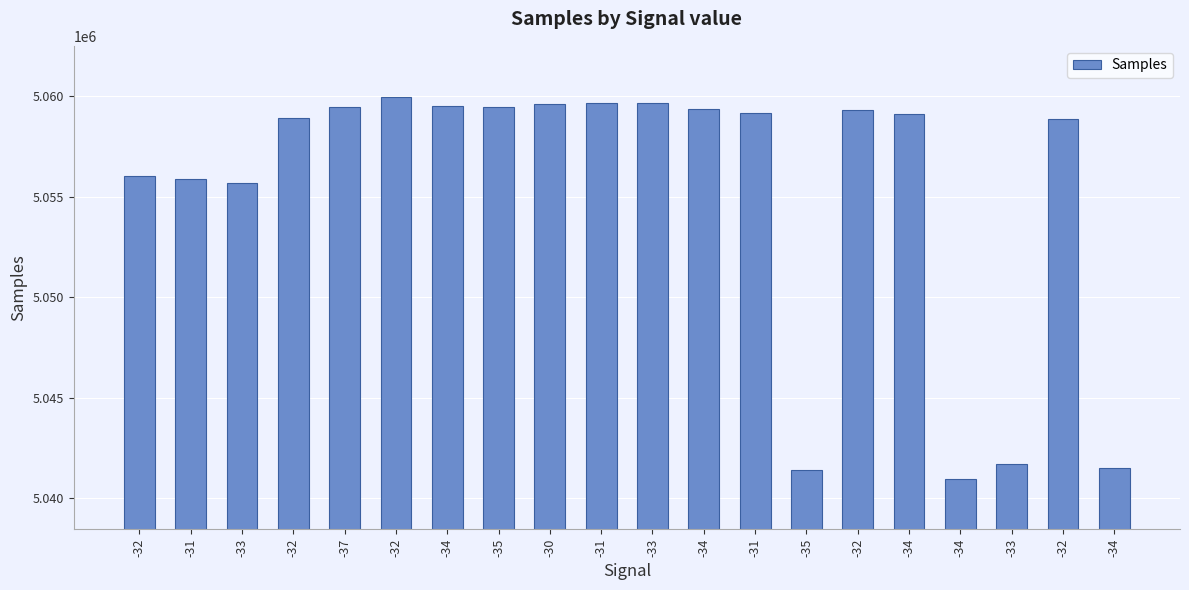

What is the label of the 5th bar from the right?

-34